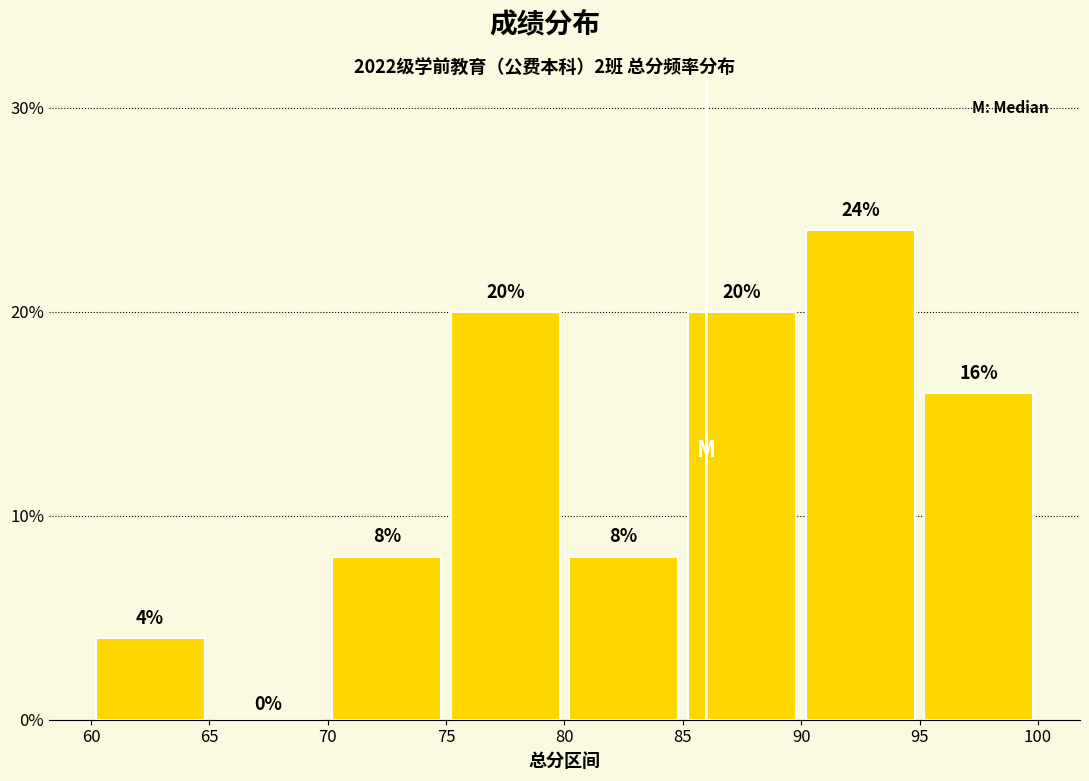

How tall is the bar that spans 75 to 80 on the x-axis?

20